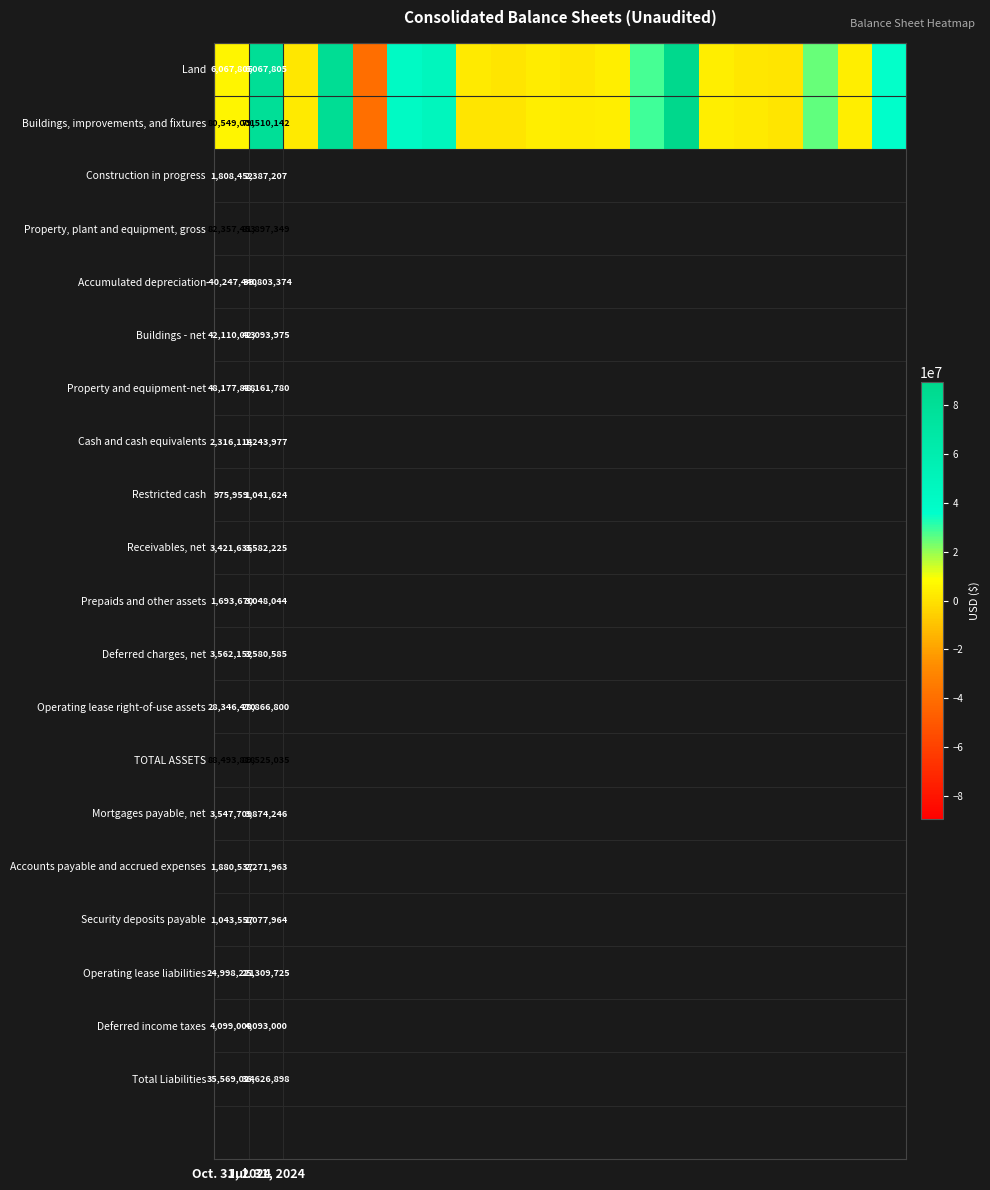

At how many categories does at least one series exceed -29078799?

19